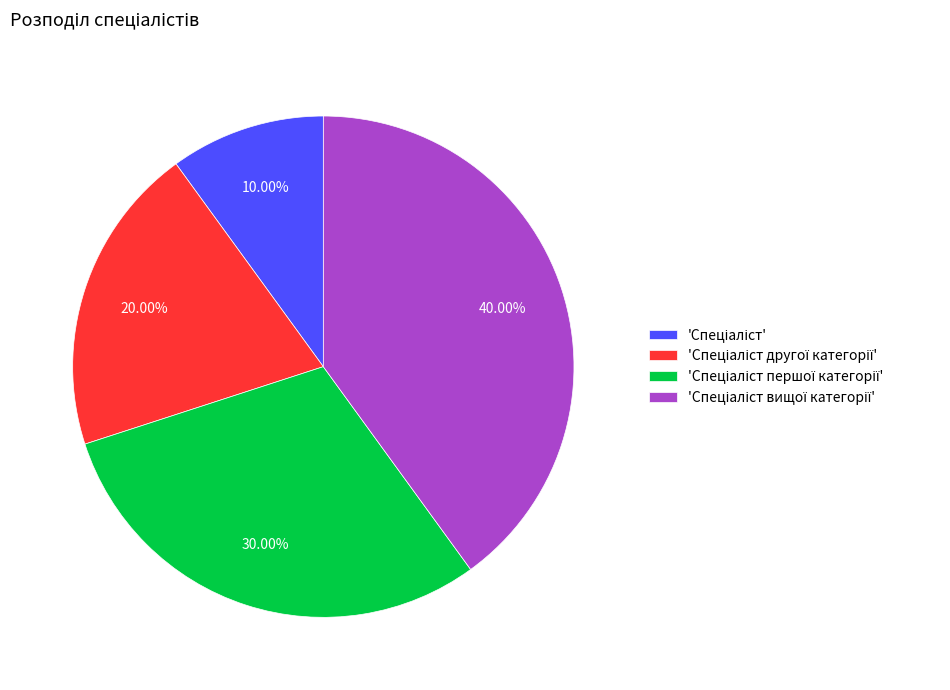

To the nearest percent, what is the average slice percentage?

25%